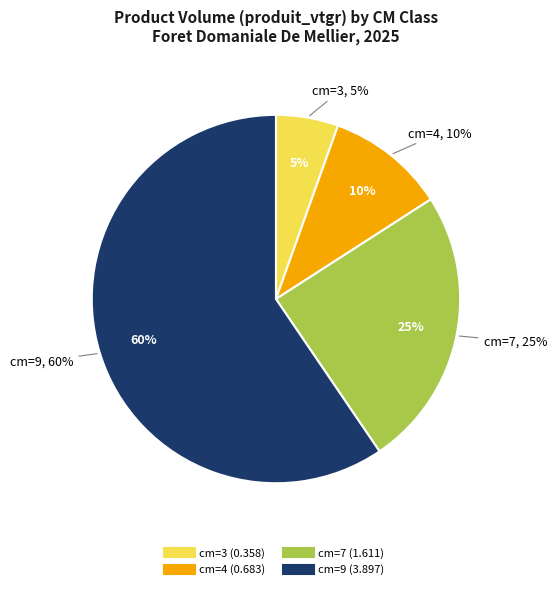

How many segments does this pie chart have?

4